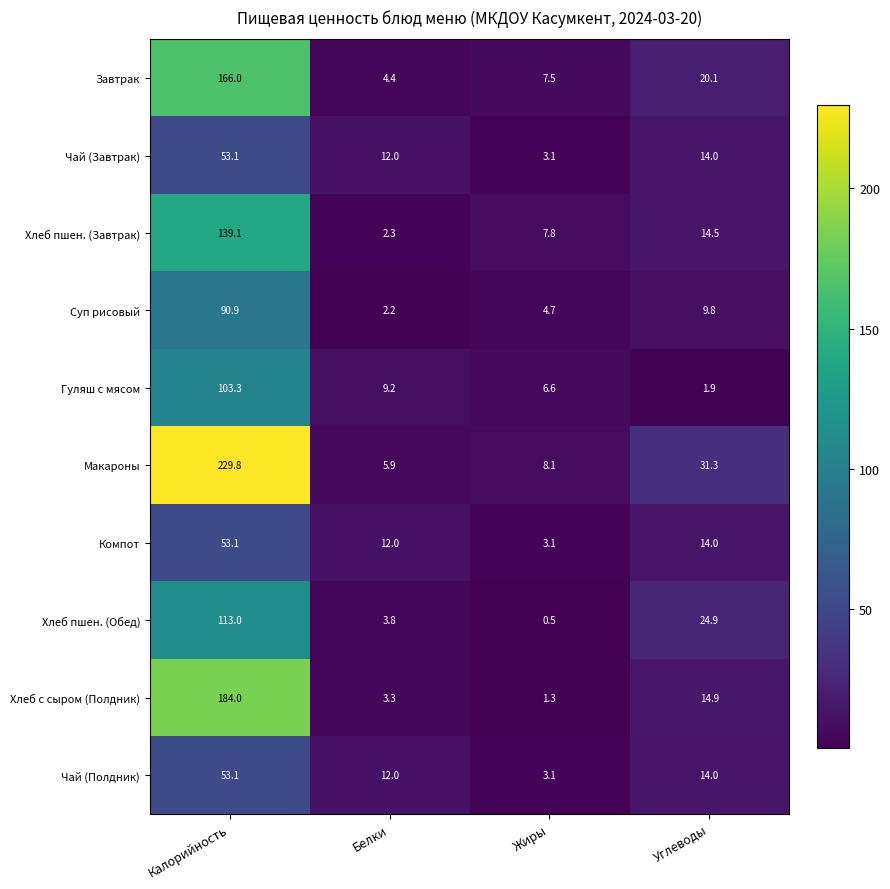

Which series has the largest total across all categories?

Макароны